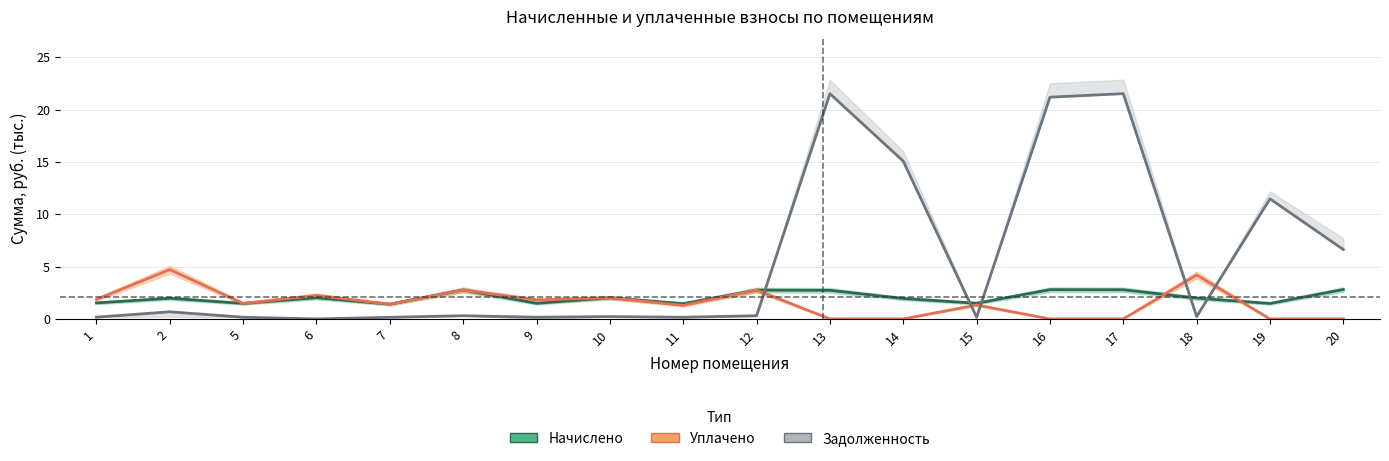

After their last crossing, which series has the higher values: Уплачено or Начислено?

Начислено